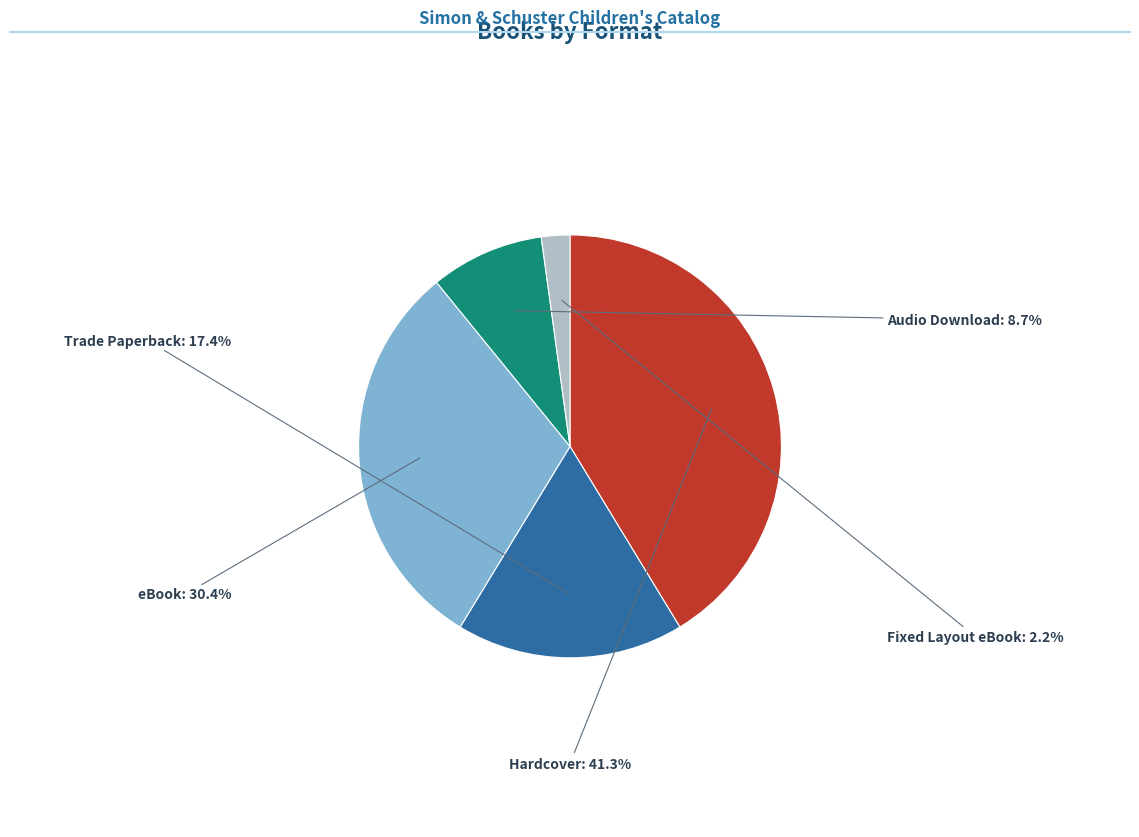

Approximately how many times larger is the value at Trade Paperback compared to Hardcover?

0.4